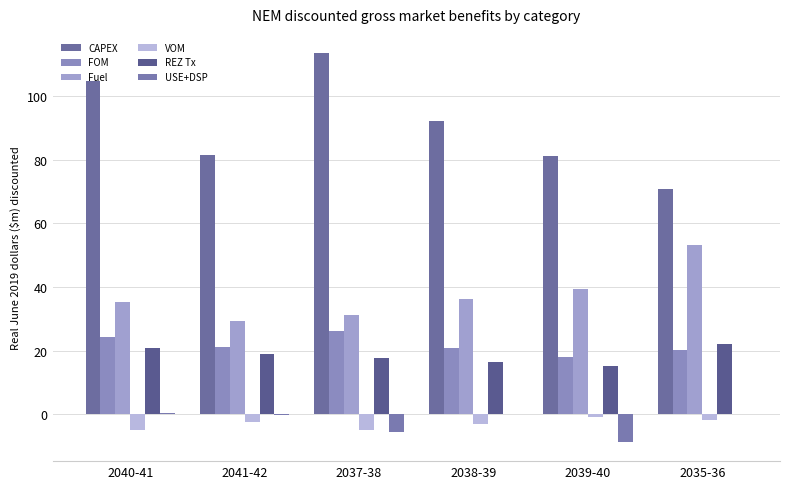

Which label corresponds to the largest value in the chart?

2037-38